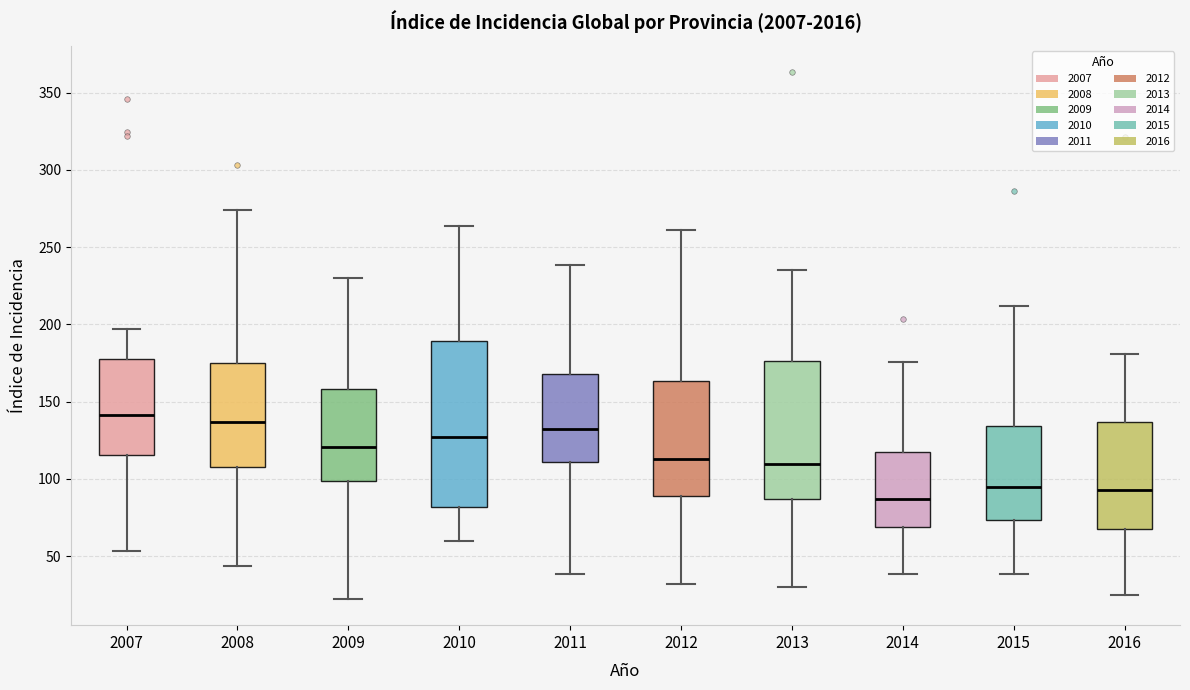

Reading left to right, transcribe this box plot: for each box, give where its median line is, the range the box spans, and where its two whiskers end, as read against the y-axis. The values are not printed on the chart, so give them approximately, as read against the axis.

2007: median 140, box 115 to 180, whiskers 55 to 195
2008: median 135, box 110 to 175, whiskers 45 to 275
2009: median 120, box 100 to 160, whiskers 20 to 230
2010: median 125, box 80 to 190, whiskers 60 to 265
2011: median 135, box 110 to 170, whiskers 40 to 240
2012: median 115, box 90 to 165, whiskers 30 to 260
2013: median 110, box 85 to 175, whiskers 30 to 235
2014: median 85, box 70 to 115, whiskers 40 to 175
2015: median 95, box 75 to 135, whiskers 40 to 210
2016: median 95, box 65 to 135, whiskers 25 to 180